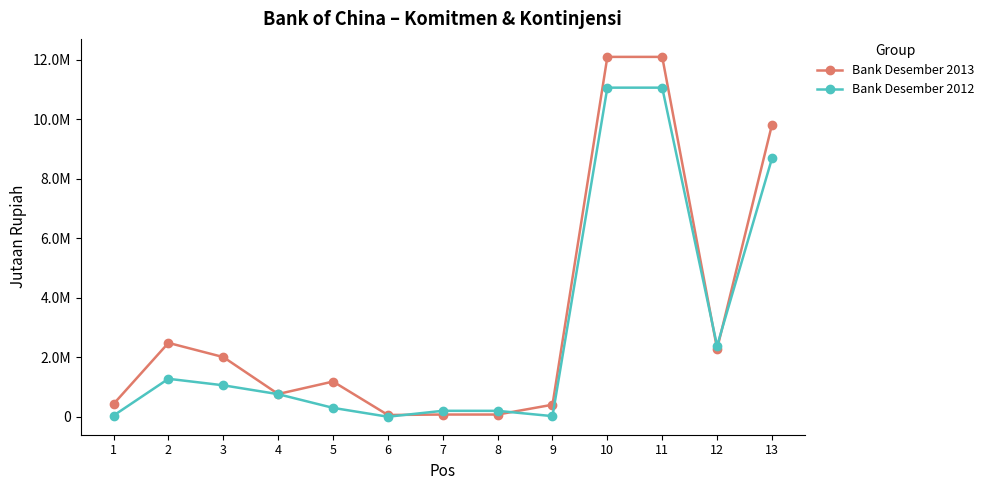

What is the total value across all series at 3?

3059404